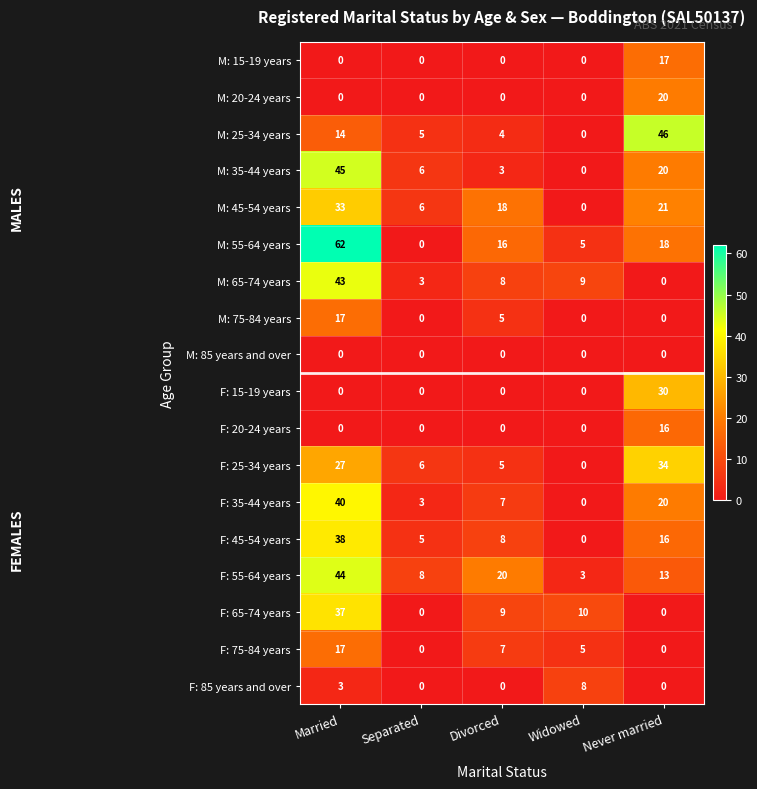

What is the difference between the second highest and minimum values in the M: 65-74 years series?

9